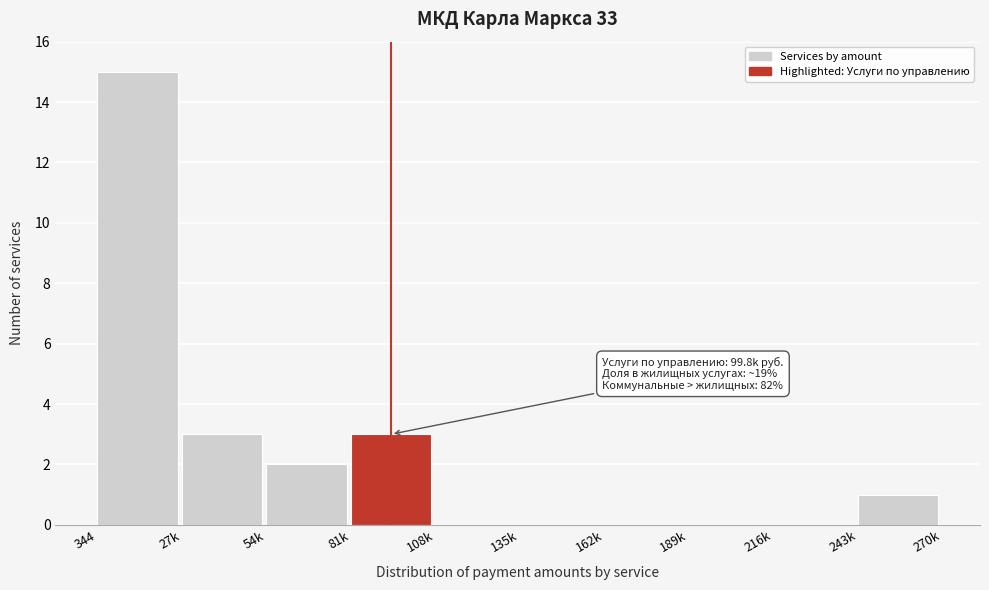

Reading left to right, extract all data points from this chart.

344=15	27k=3	54k=2	81k=3	108k=0	135k=0	162k=0	189k=0	216k=0	243k=1